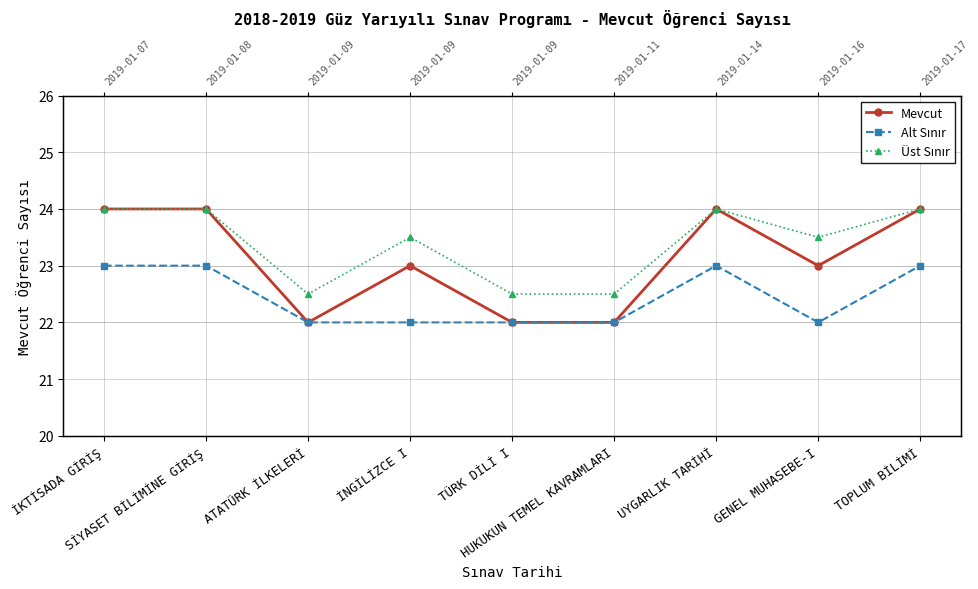

Is this an area chart (filled region under the line)?

No